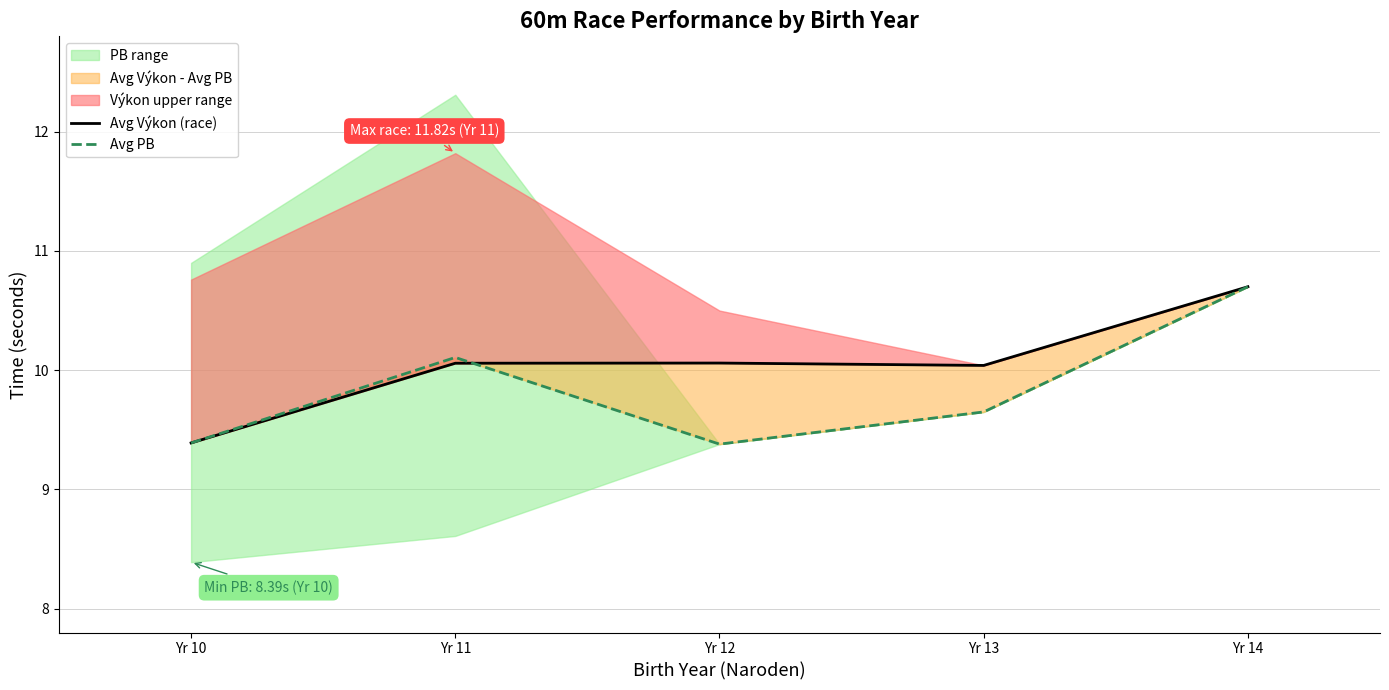

True or false: Avg Výkon (race) has a value of 7.0 at Yr 14.

False